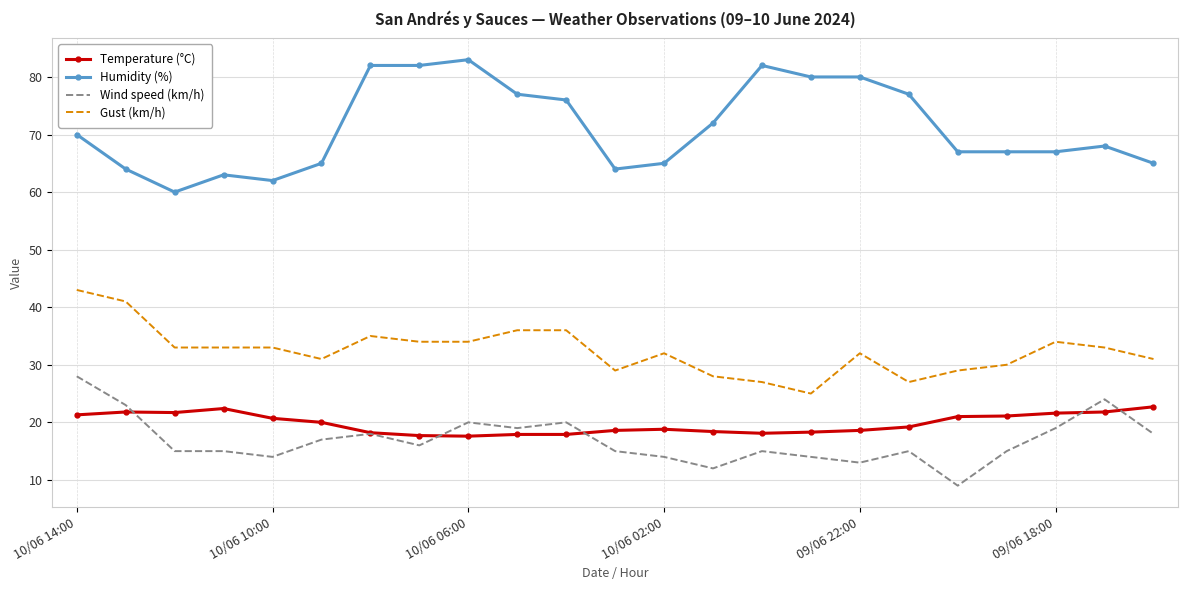

What is the highest value of the Wind speed (km/h) series?

28.0